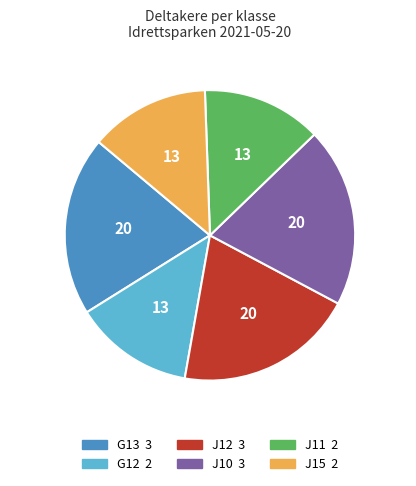

Does G12 account for over 50% of the chart?

No